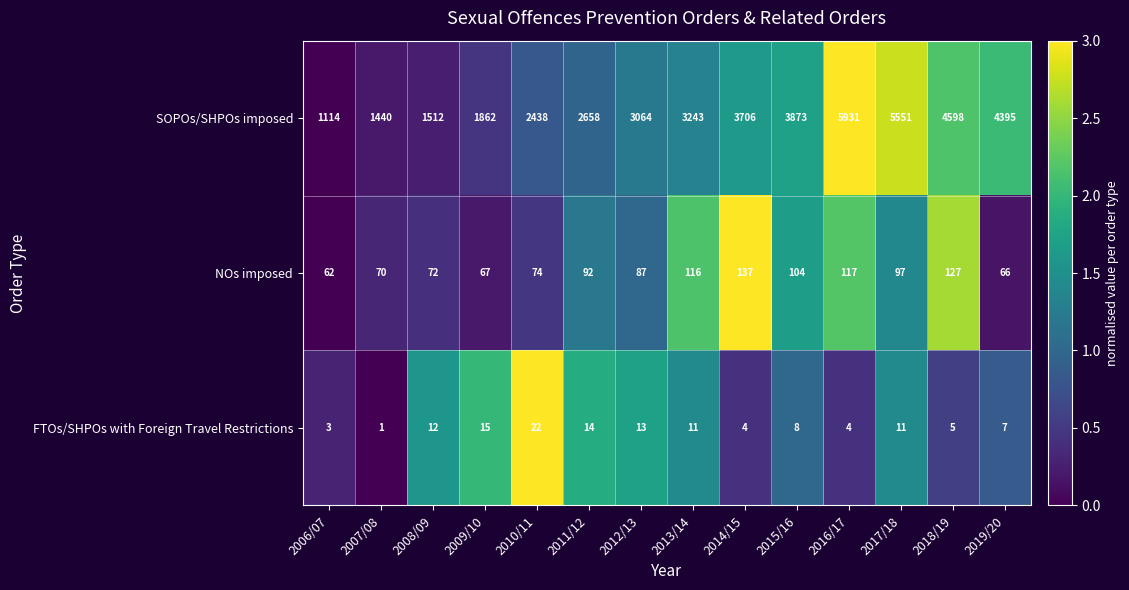

What is the sum of all NOs imposed values?

1288